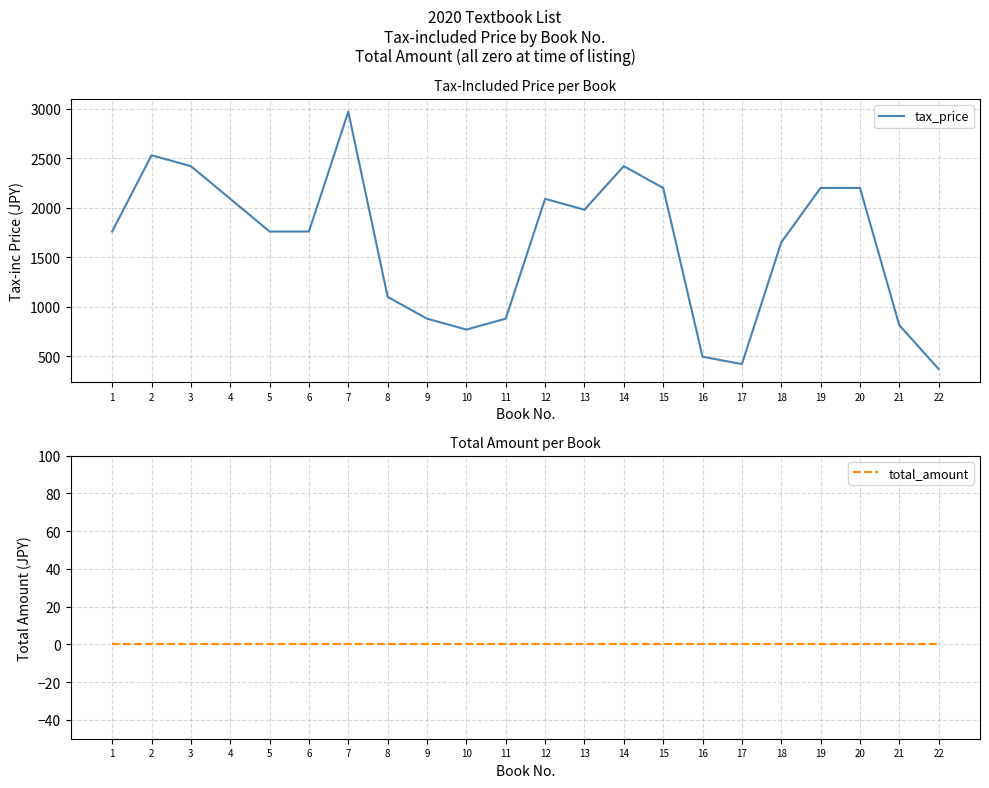

At how many categories does at least one series exceed 405?

21